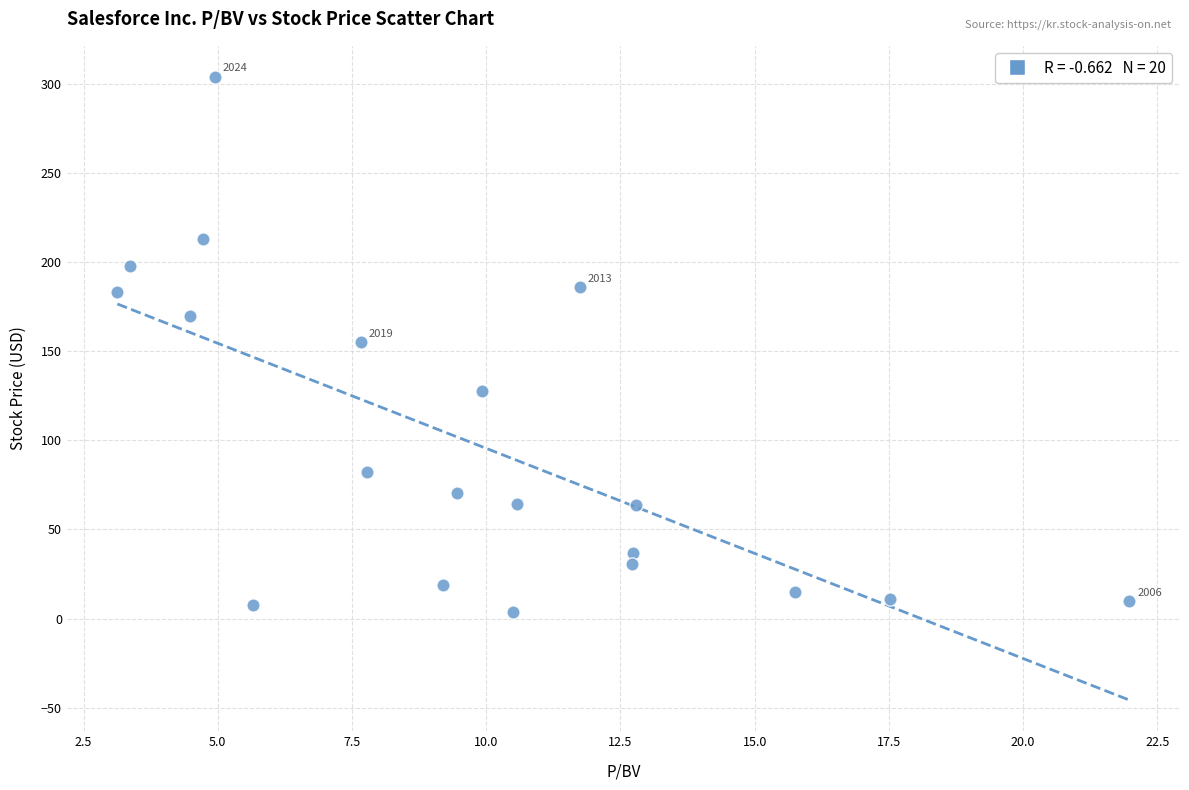

What is the range of X values (max minus min)?

18.9